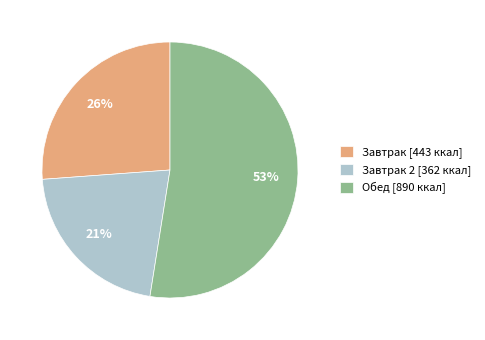

Is it true that Завтрак 2 [362 ккал] is 21% of the pie?

True